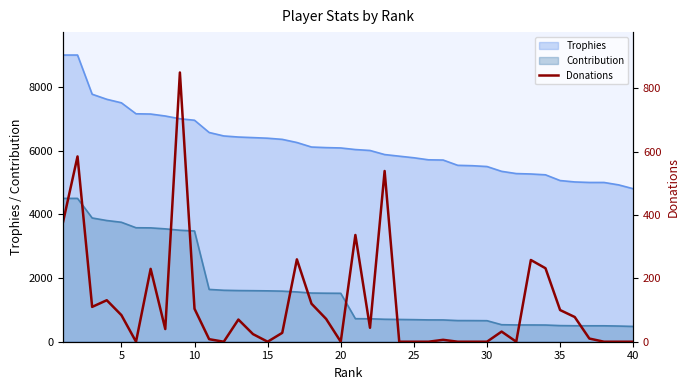

The chart shows a value of 221 at 15. True or false?

False